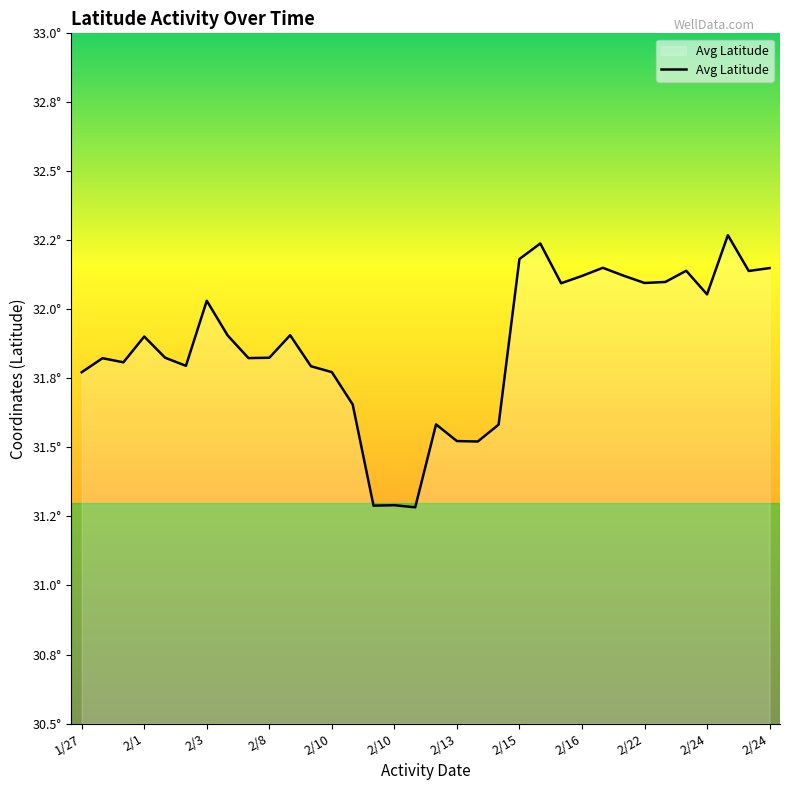

What is the smallest value displayed?

31.3